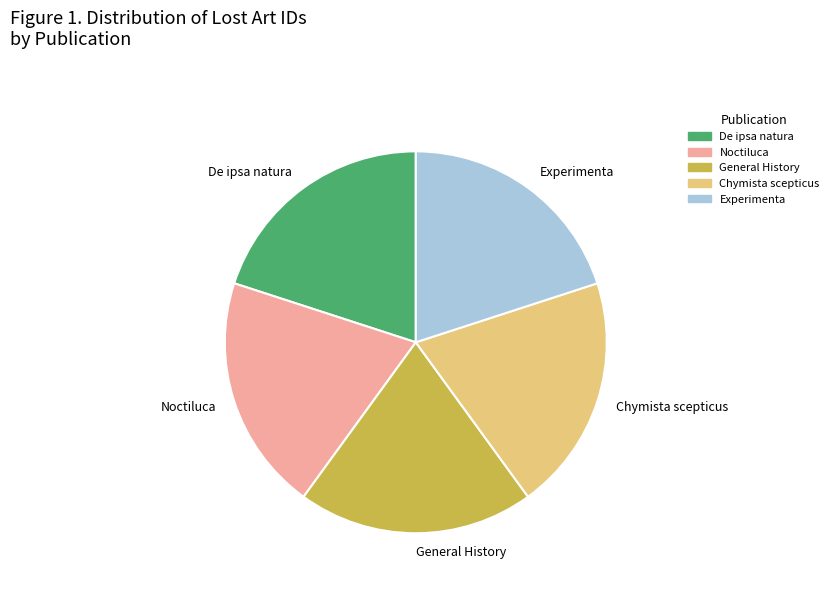

Does any single category account for the majority?

No